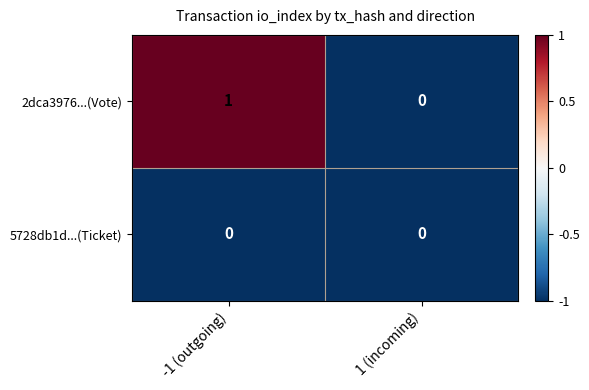

How many data points does each series have?

2